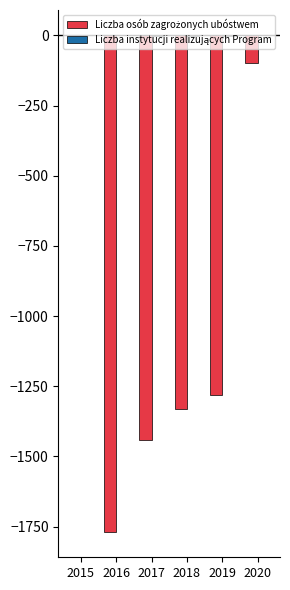

At which category is the sum across all series the highest?

2015